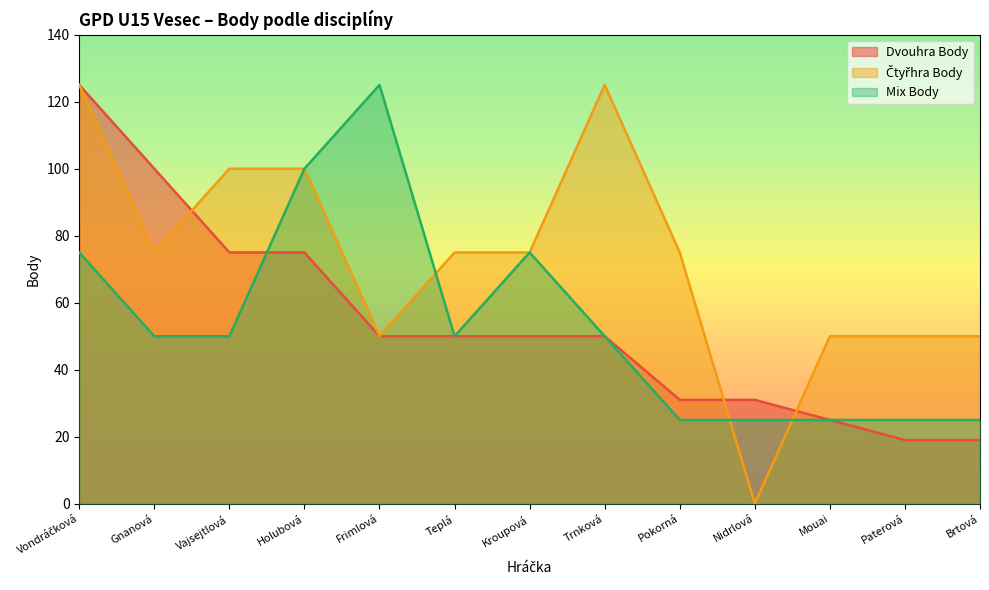

The value of Čtyřhra Body at Pokorná is 75. True or false?

True